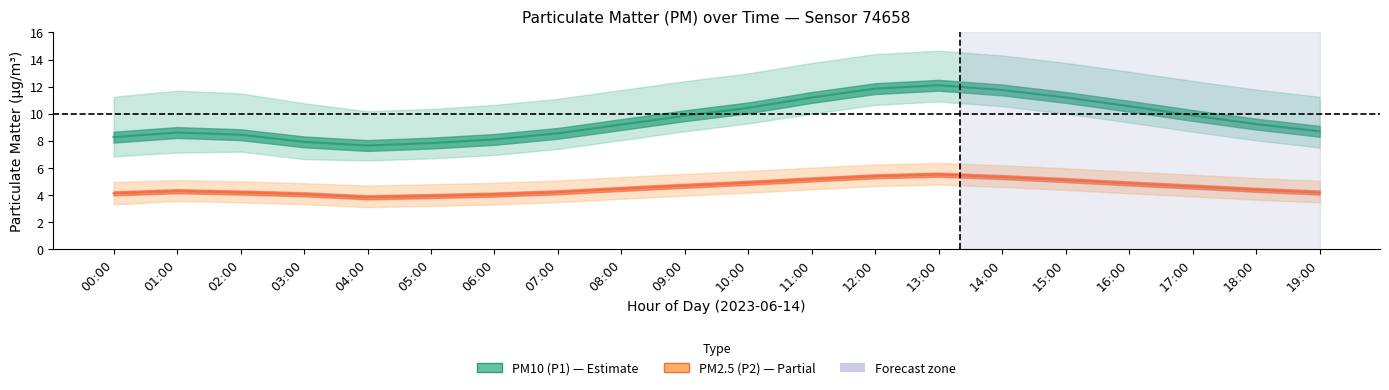

What is the minimum value shown in the chart?

3.8